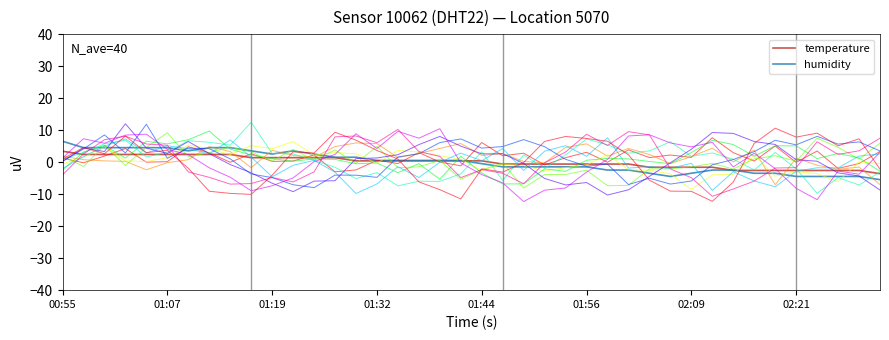

Is the value of humidity at 26 greater than the value of temperature at 17?

No